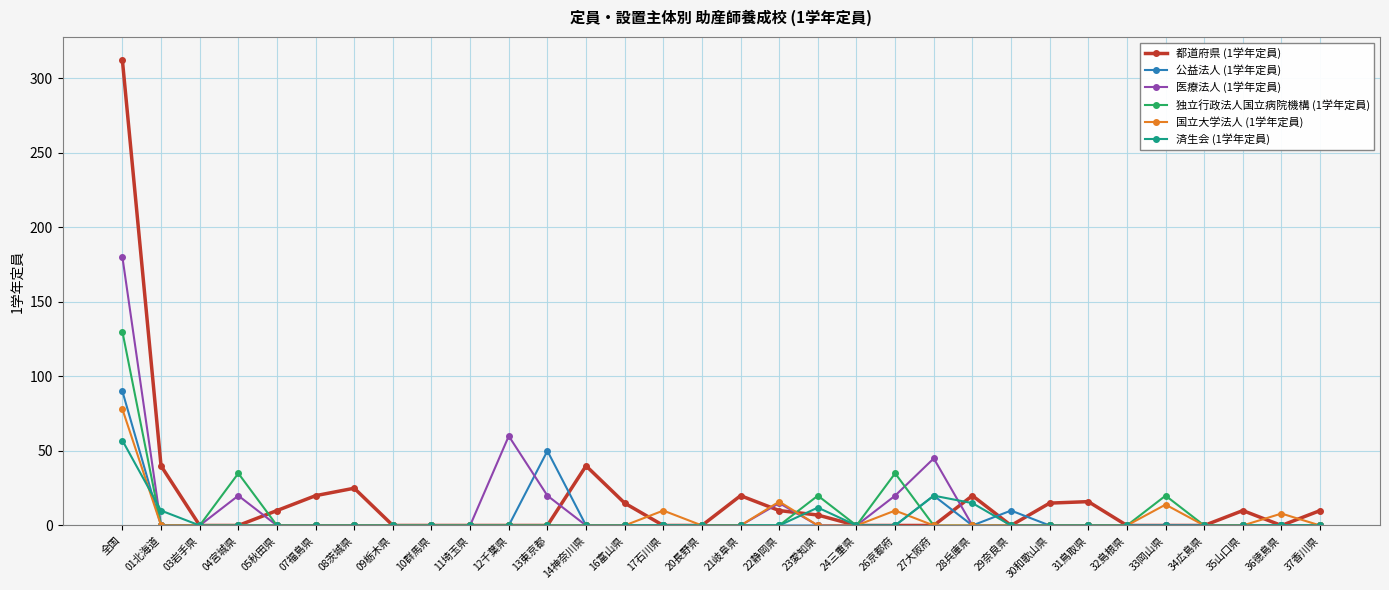

The value of 公益法人 (1学年定員) at 03岩手県 is 0. True or false?

True